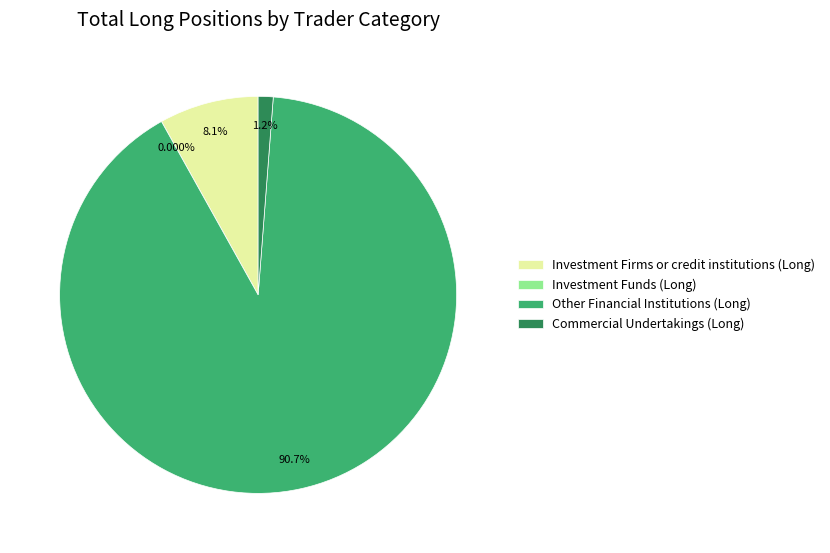

To the nearest percent, what is the combined percentage of Other Financial Institutions (Long) and Commercial Undertakings (Long)?

92%